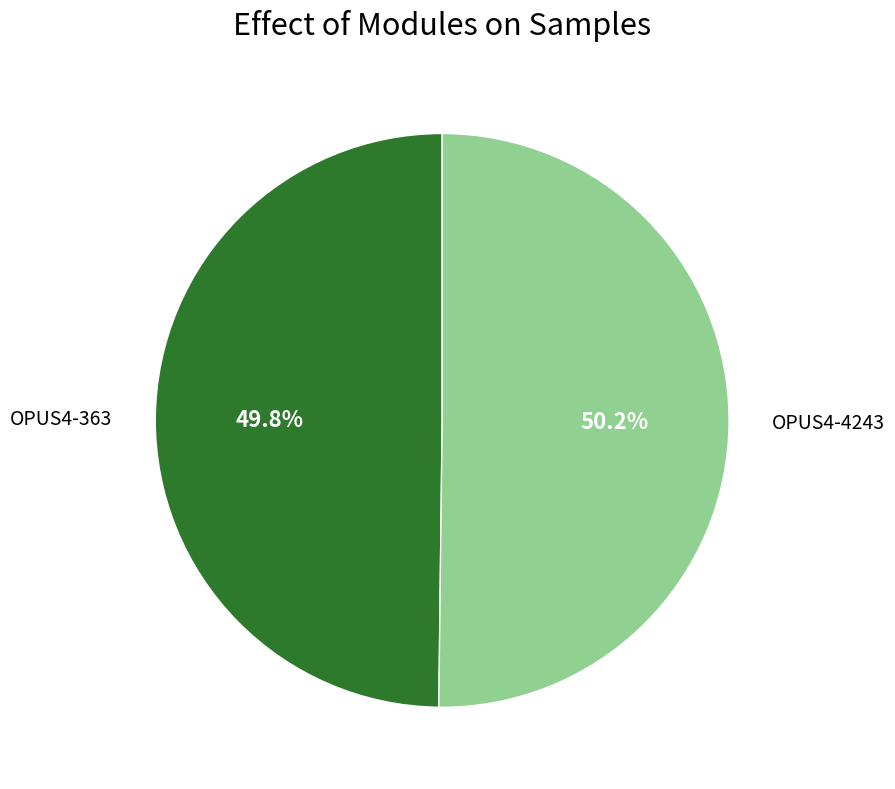

Is there any slice that represents more than half of the pie?

Yes